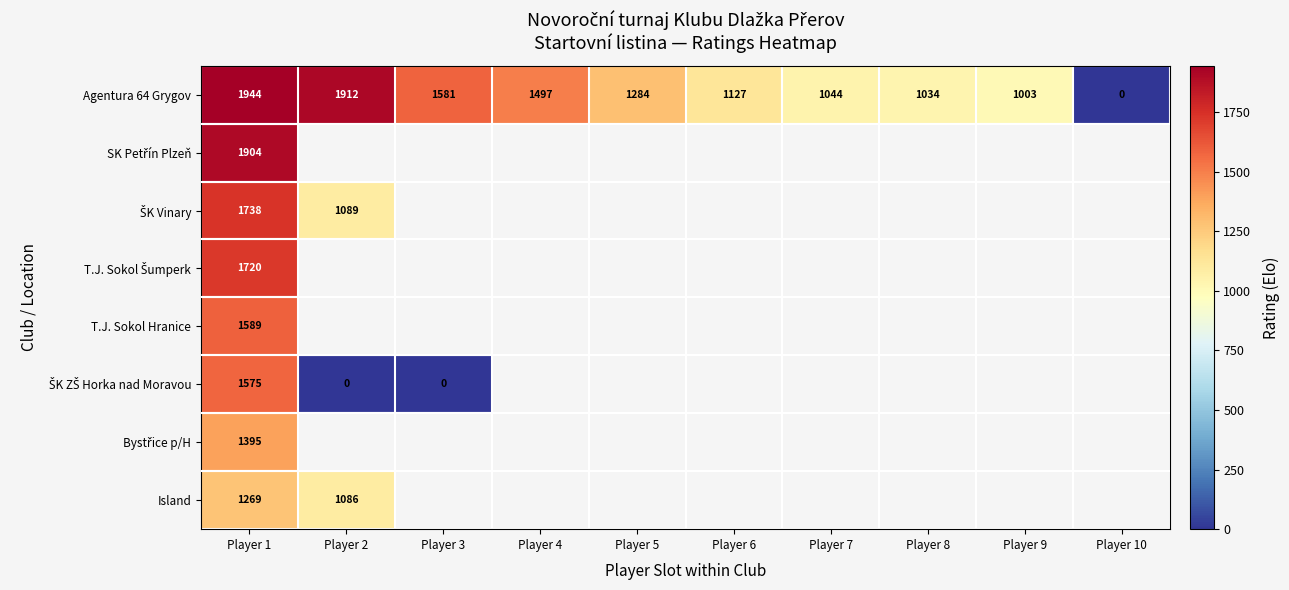

At how many categories does at least one series exceed 49?

9